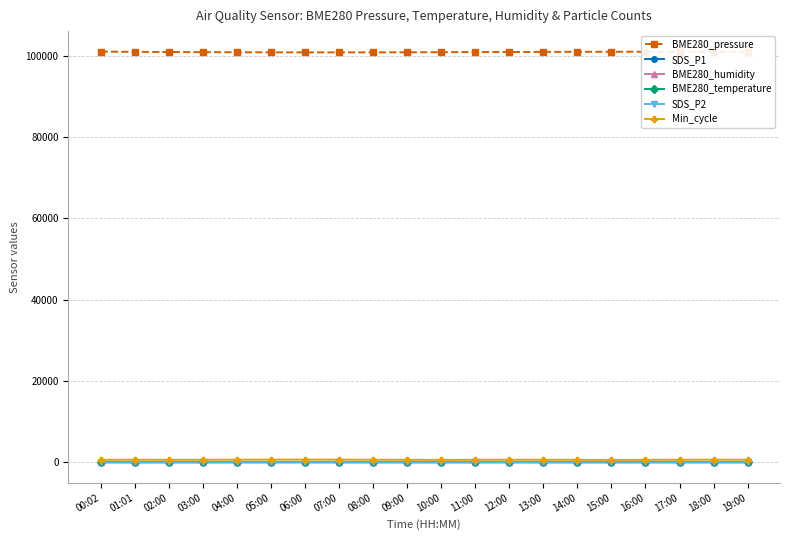

True or false: SDS_P2 has more than 0 interior local peaks.

True